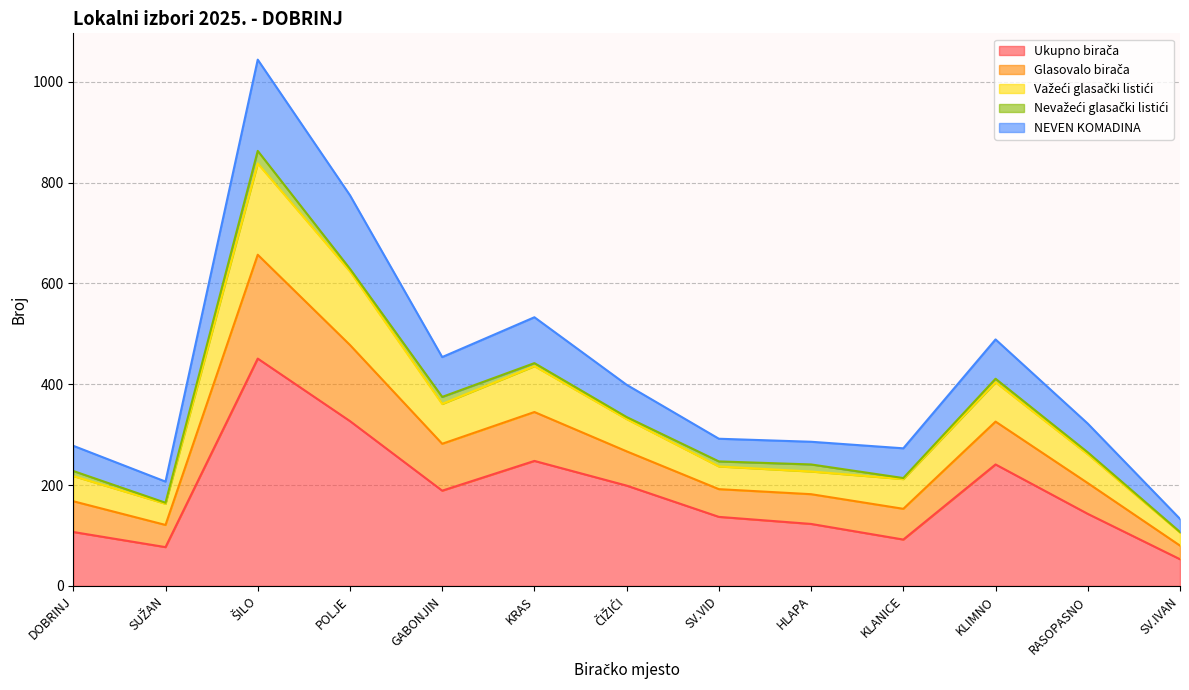

Is it true that Ukupno birača equals 110 at POLJE?

False